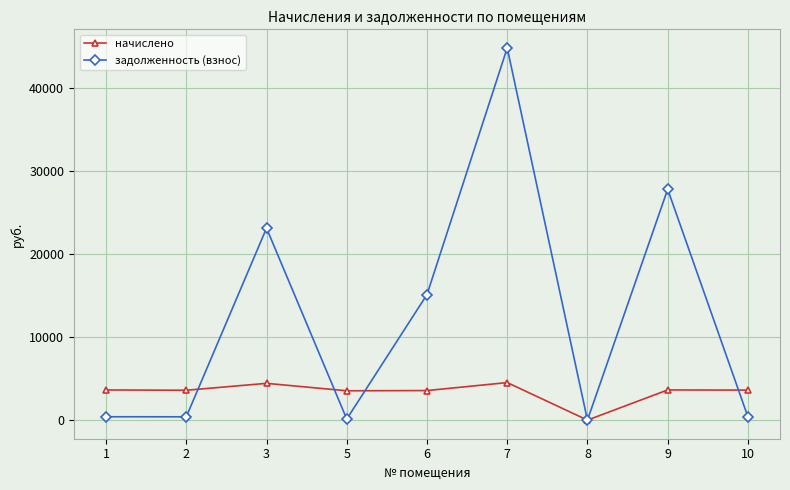

At which category is the sum across all series the highest?

7